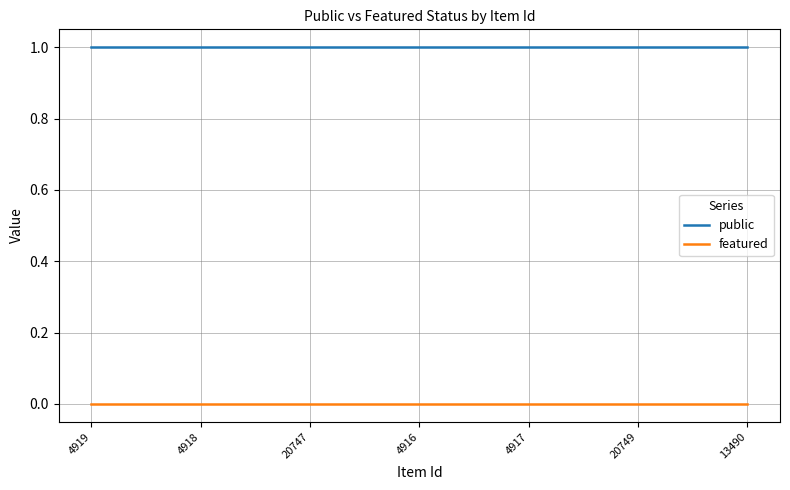

List the series in order of their peak value, lowest first.

featured, public